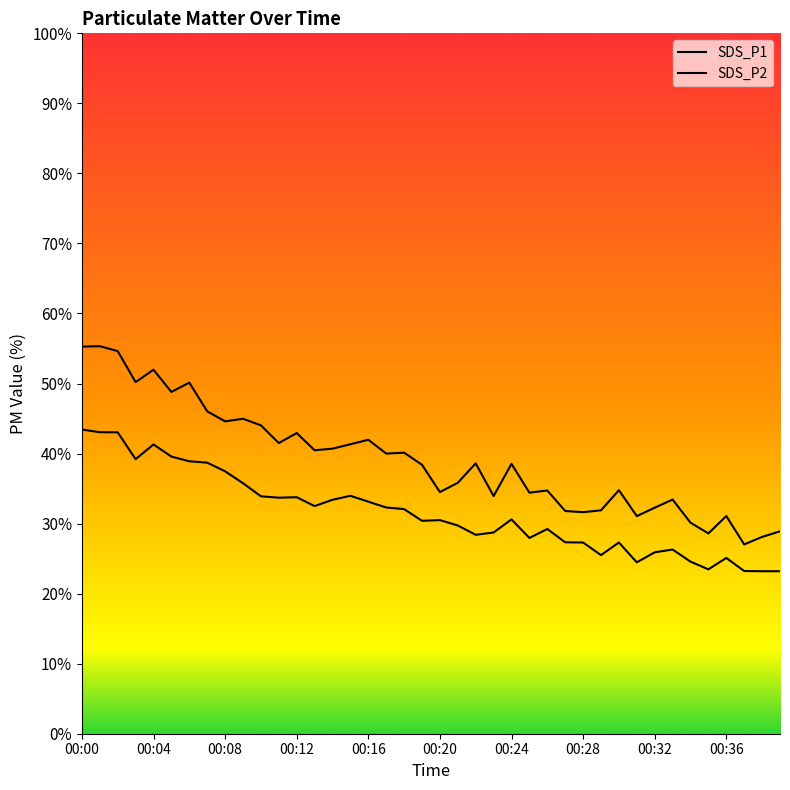

Which category has the lowest value across all series?

00:38